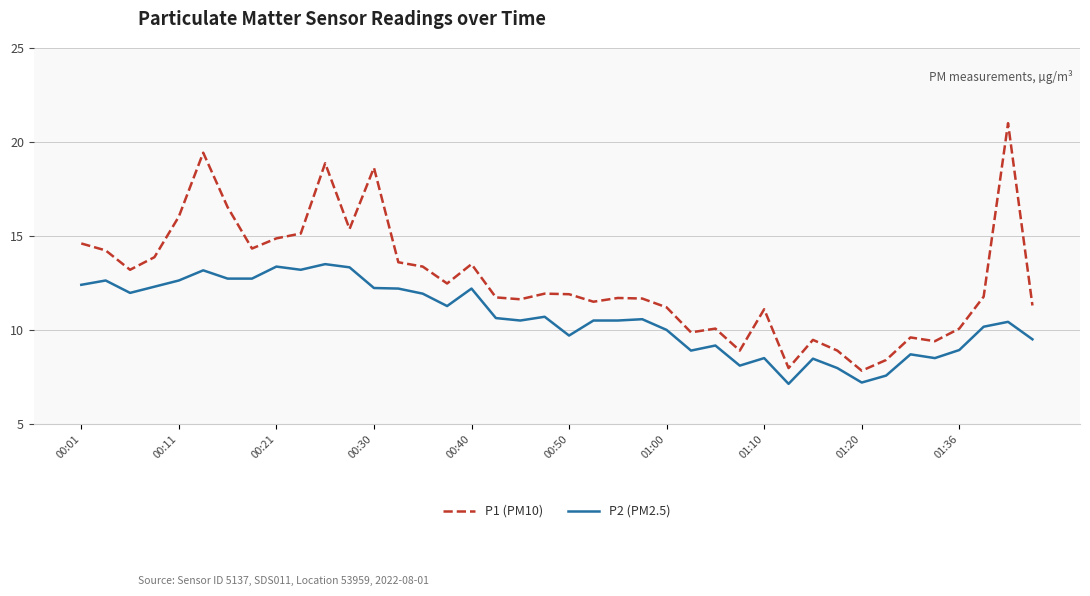

Does the chart have visible grid lines?

Yes